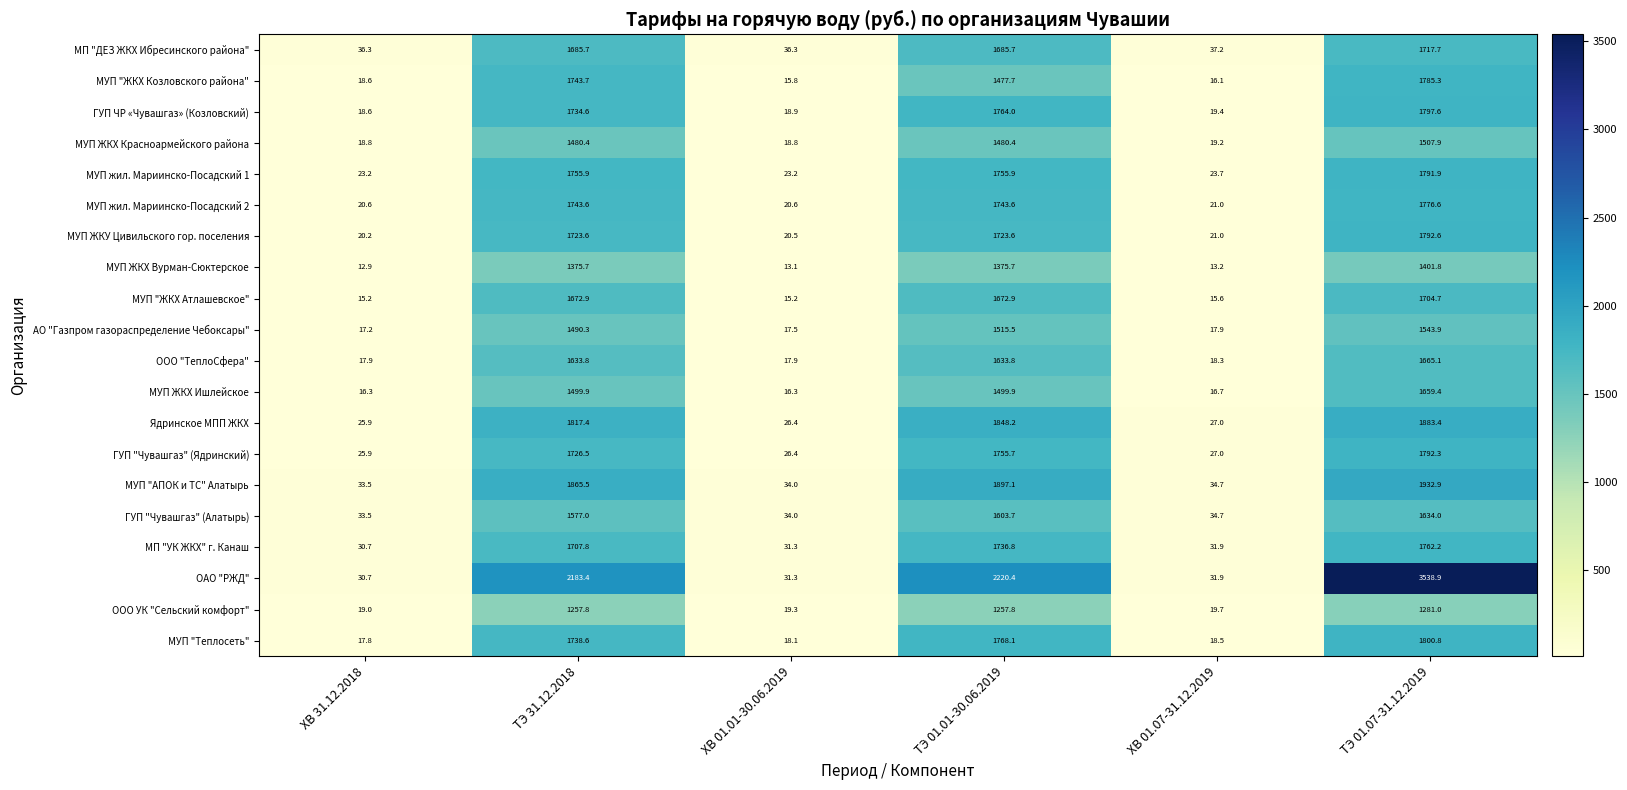

Between ТЭ 01.01-30.06.2019 and ТЭ 01.07-31.12.2019, which series saw the biggest shift?

ОАО "РЖД"